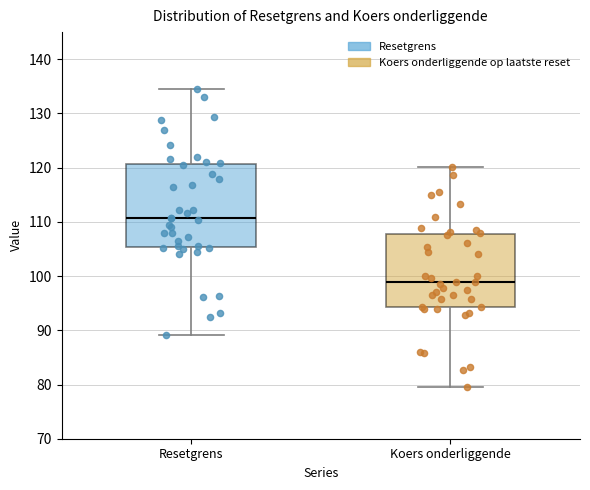

Where does the lower whisker of the box for Koers onderliggende end on the y-axis? The values are not printed on the chart, so give them approximately, as read against the axis.

80